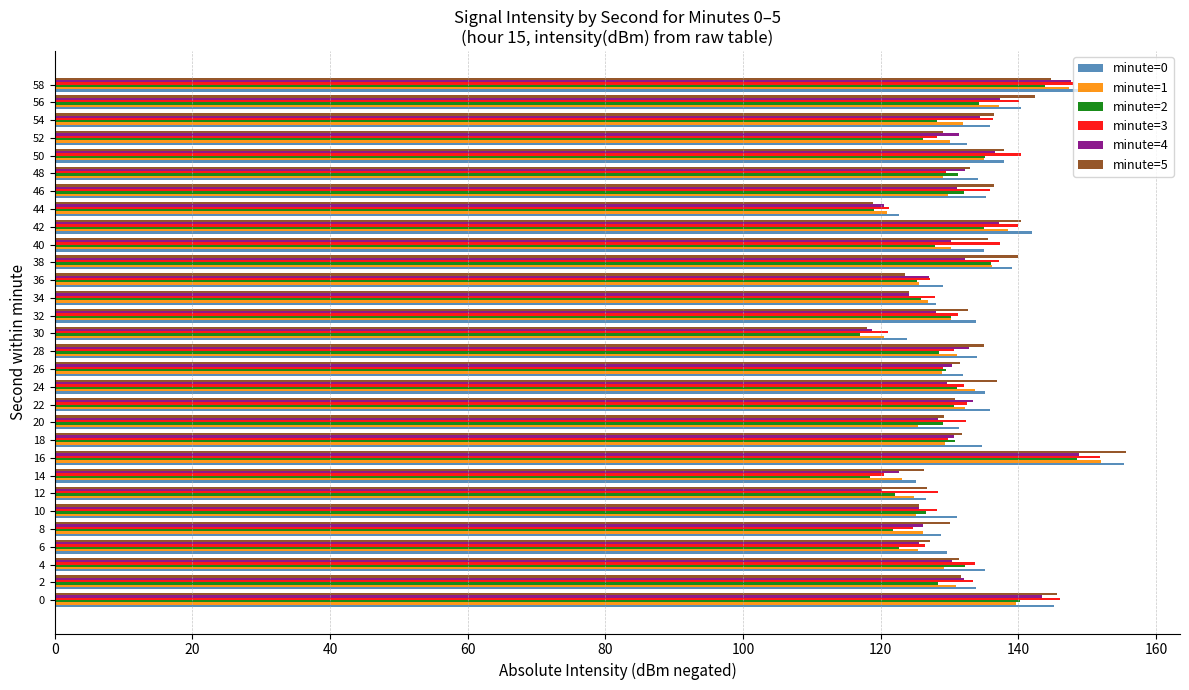

What is the difference between the highest and lowest values at 18?

5.5